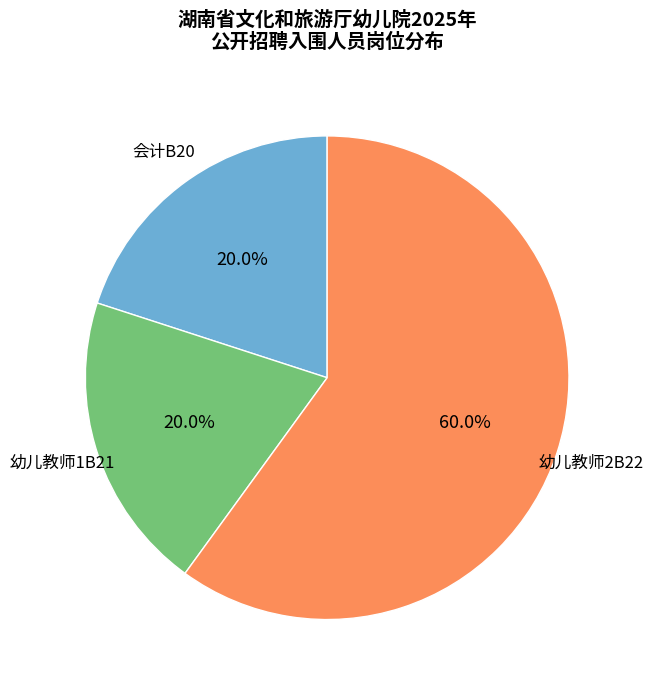

What is the ratio of the value at 幼儿教师1B21 to the value at 幼儿教师2B22?

0.3